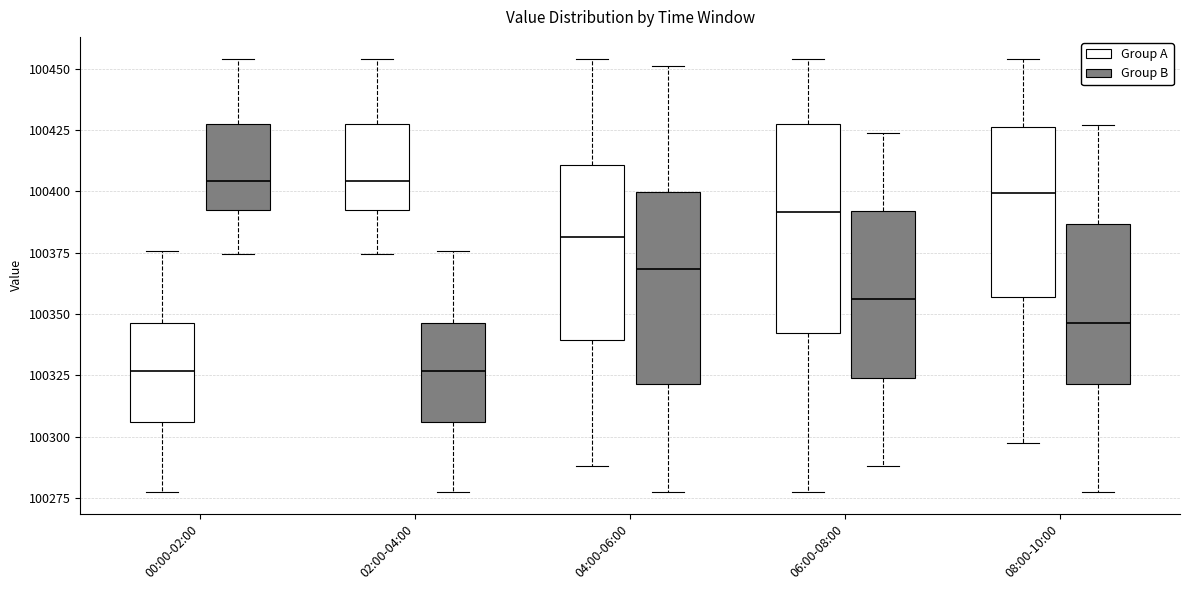

Comparing the boxes themselves (not the whiskers), which one is the tallest?

06:00-08:00 (Group A)